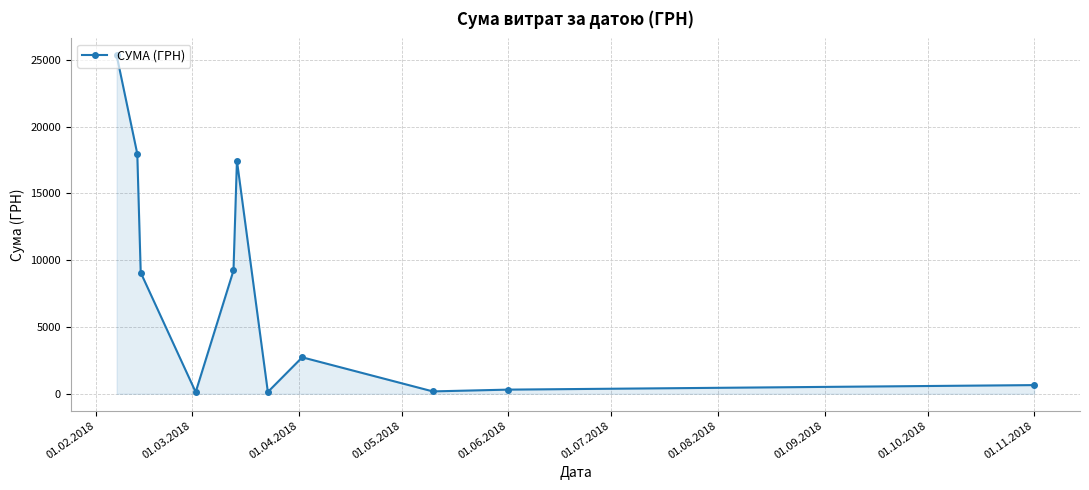

What is the difference between the second highest and minimum values?

17842.6